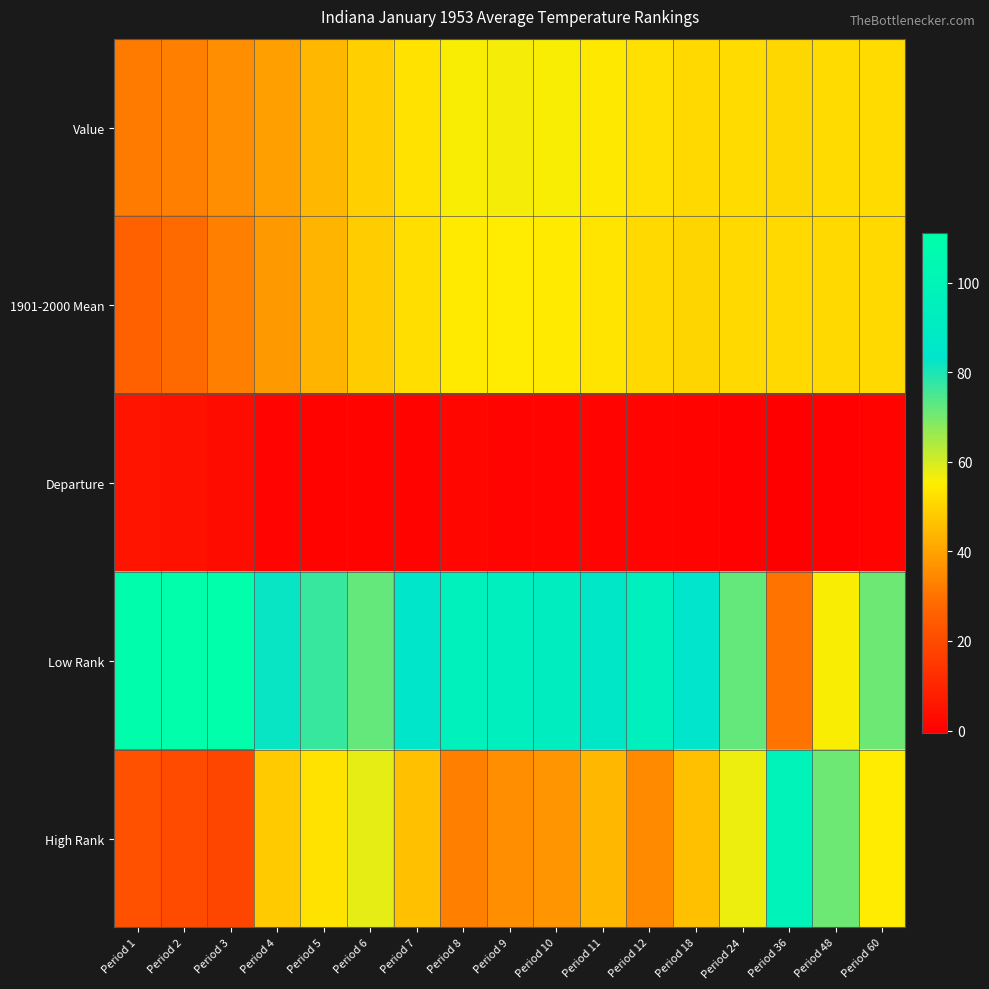

At how many categories does at least one series exceed 69?

17